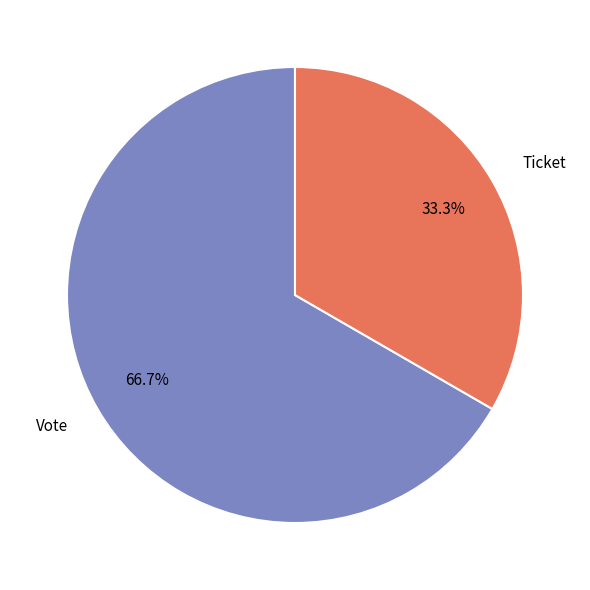

Which category has the biggest portion of the pie?

Vote